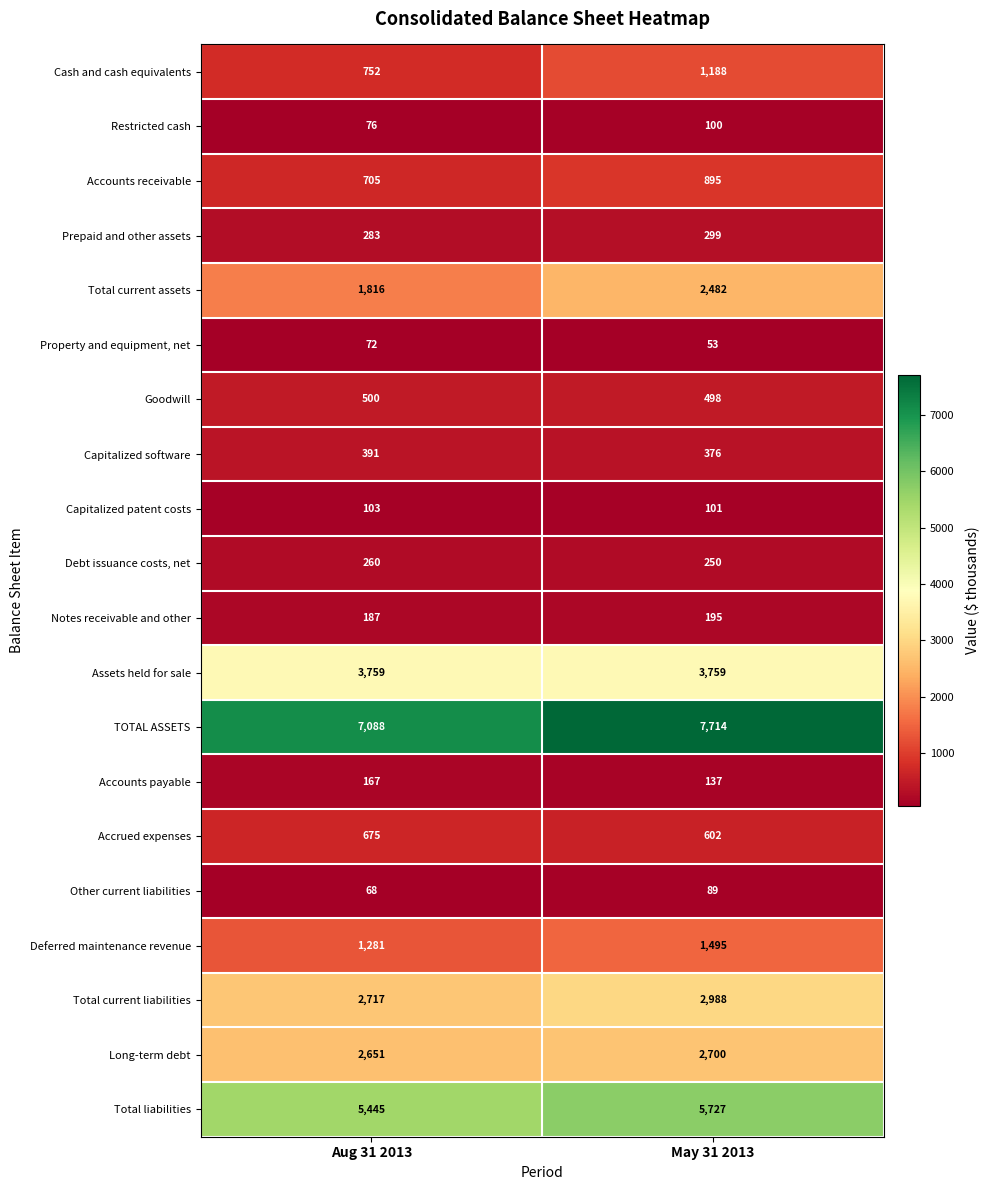

Which series changed the most between Aug 31 2013 and May 31 2013?

Total current assets